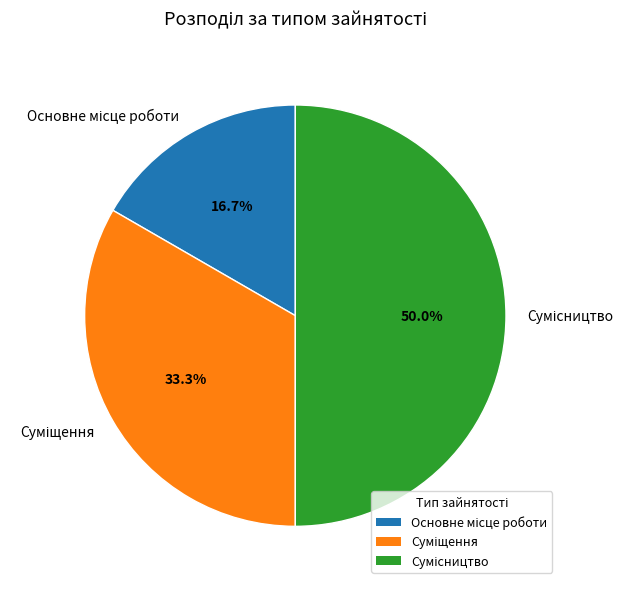

Rank the categories by value from highest to lowest.

Сумісництво, Суміщення, Основне місце роботи